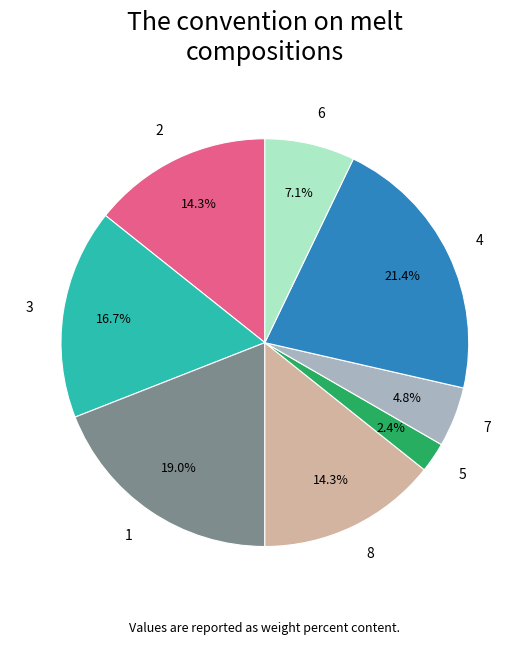

What is the smallest slice in the pie chart?

5